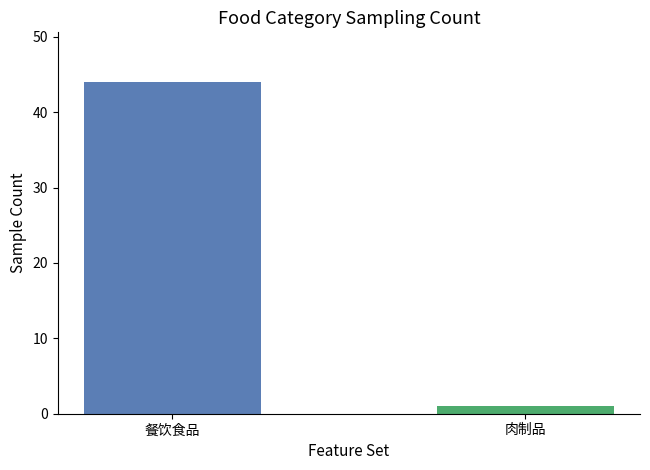

List the labels in order of value, largest first.

餐饮食品, 肉制品